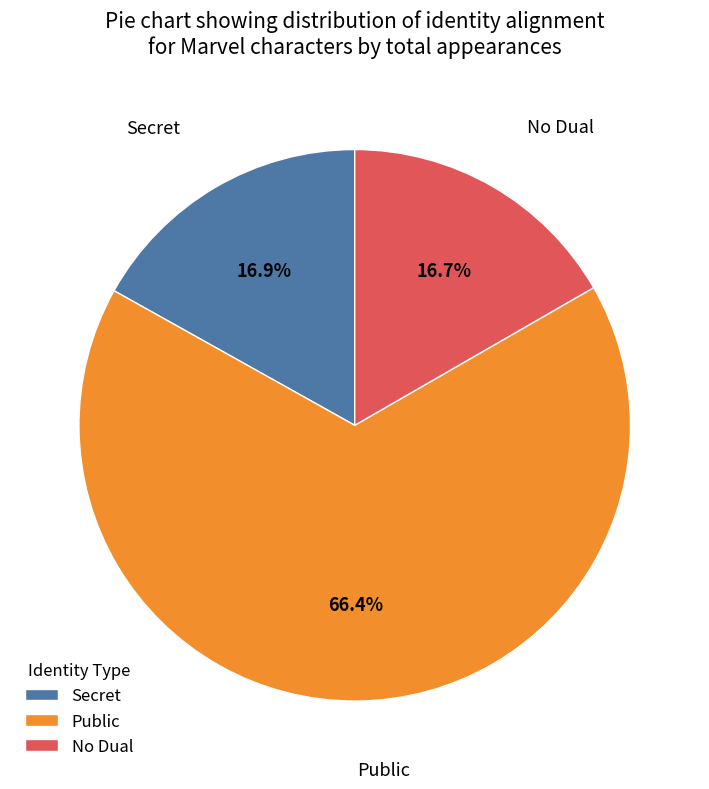

Does Public account for over 50% of the chart?

Yes